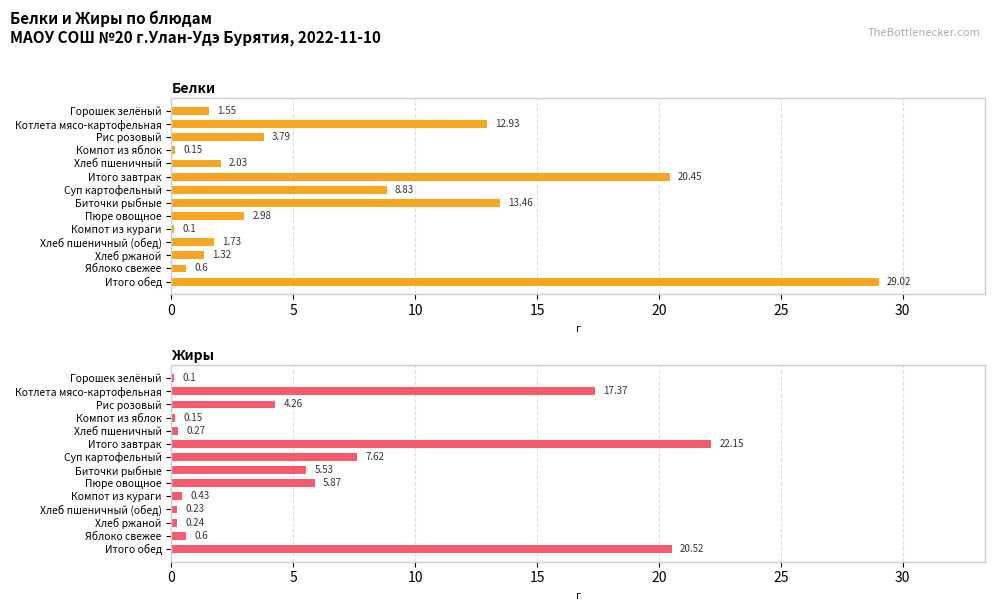

What is the spread (max minus min) of values at Хлеб ржаной?

1.1